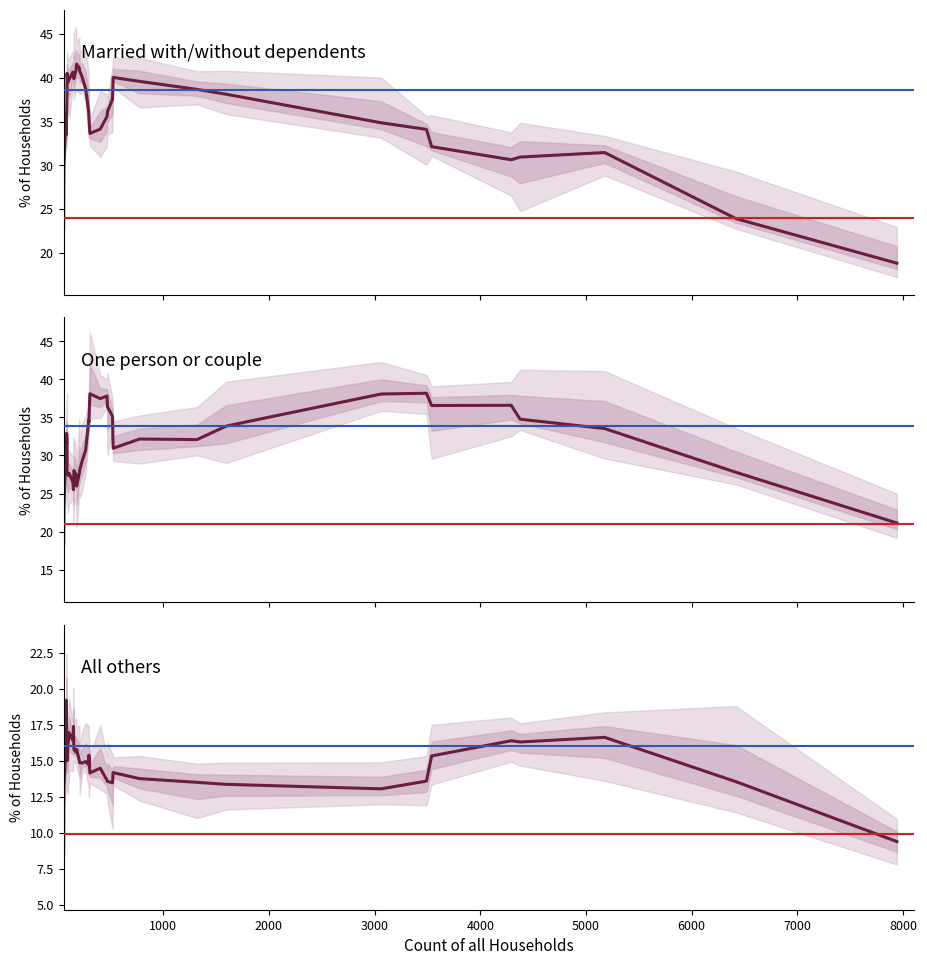

Reading left to right, transcribe all the data shown in this chart.

Married with/without dependents: 22.8	30.0	35.9	33.5	35.0	35.9	36.0	38.5	40.5	39.5	39.8	40.7	40.3	39.9	40.9	41.6	41.1	40.8	40.1	38.8	36.1	35.6	33.6	34.1	35.6	36.1	37.5	40.1	39.6	38.7	38.1	34.9	34.1	32.1	30.6	30.9	31.5	23.9	18.8
One person or couple: 18.2	23.0	31.9	32.8	31.7	31.5	32.9	30.7	27.6	27.4	27.6	26.5	25.5	28.0	27.5	26.0	27.7	28.1	29.3	30.7	34.6	34.4	38.1	37.5	37.8	36.4	35.1	30.9	32.2	32.1	33.9	38.1	38.2	36.6	36.6	34.8	33.5	27.8	21.1
All others: 8.4	13.2	16.2	19.2	18.0	17.1	16.0	15.2	15.0	16.1	16.9	16.4	17.4	15.8	15.6	15.8	15.0	14.9	14.8	14.9	14.7	15.4	14.2	14.5	13.6	13.6	13.5	14.2	13.8	13.5	13.4	13.0	13.6	15.3	16.4	16.3	16.6	13.5	9.4